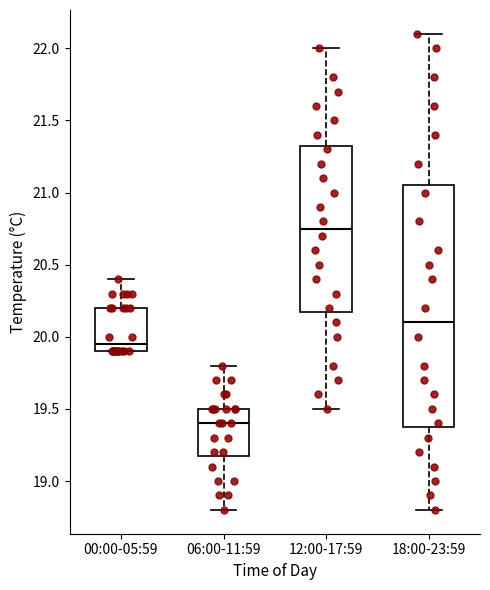

Where is the upper edge of the box for 00:00-05:59 on the y-axis? The values are not printed on the chart, so give them approximately, as read against the axis.

20.20